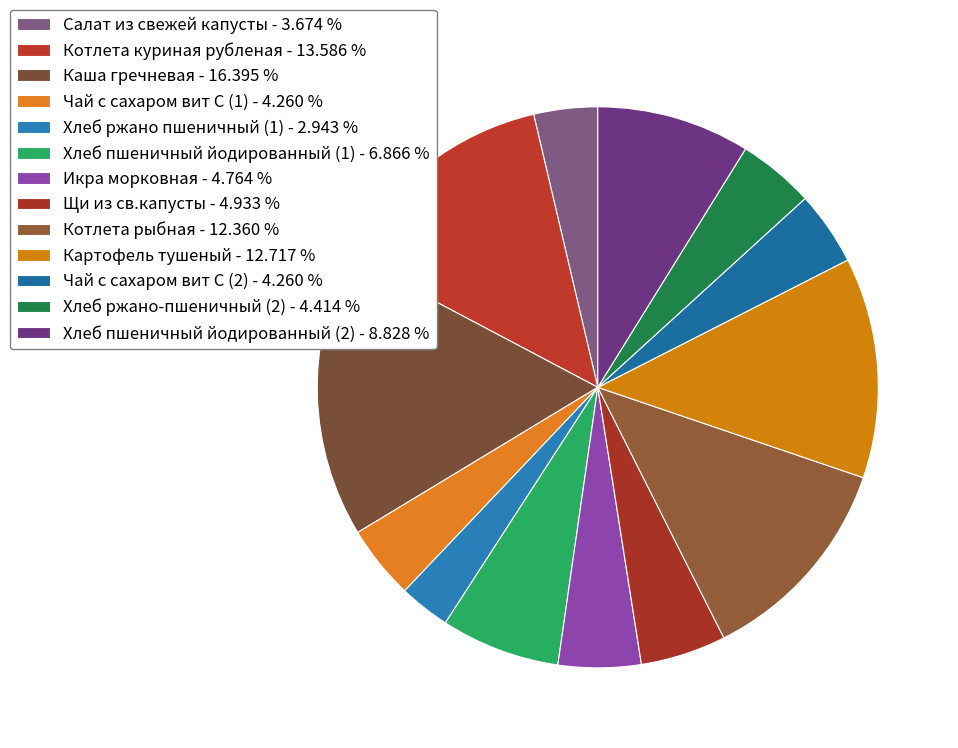

To the nearest percent, what is the difference between the Салат из свежей капусты and Каша гречневая slice percentages?

13%